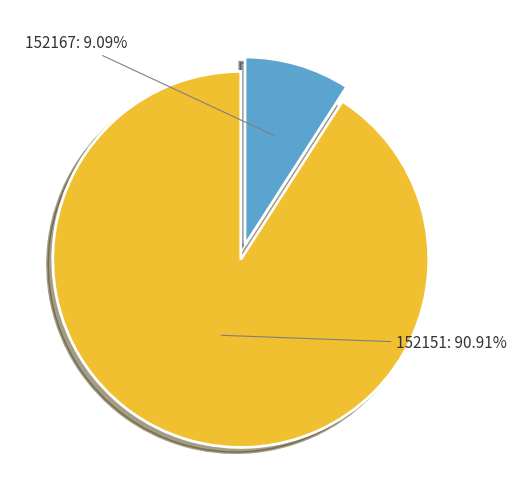

Count the number of slices in the pie.

2